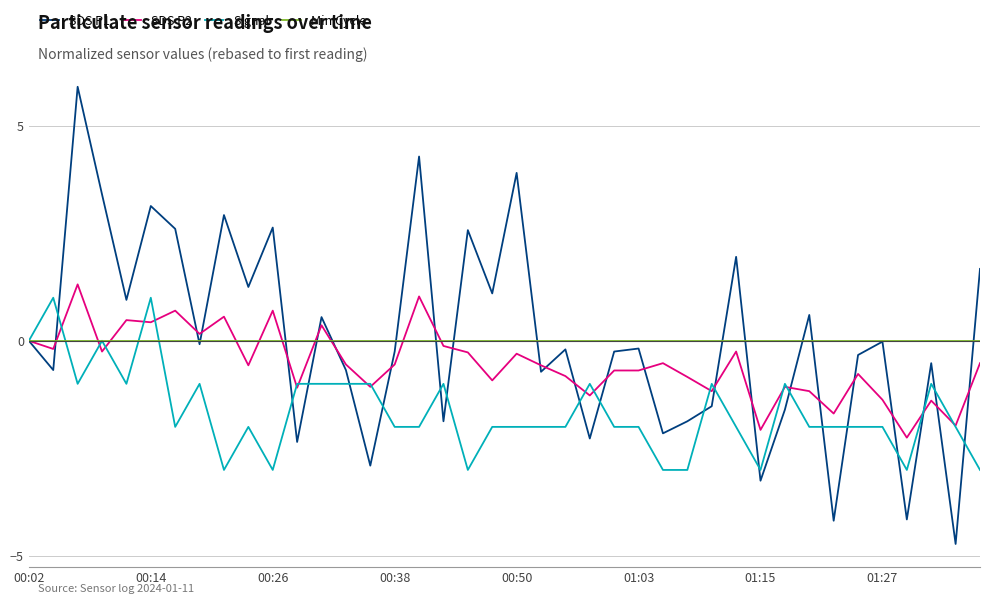

Which series has the widest spread of values?

SDS P1